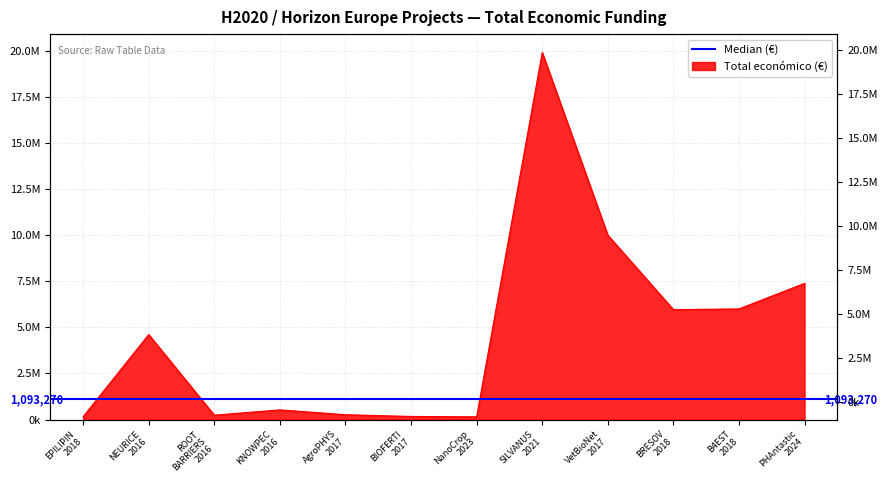

Where is the first local minimum?

ROOT BARRIERS 2016